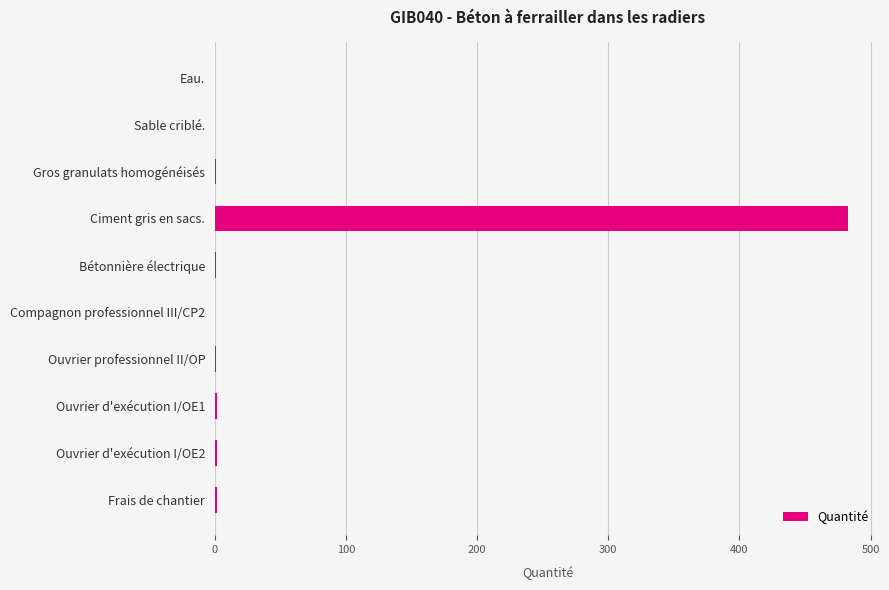

What is the greatest value displayed?

483.0